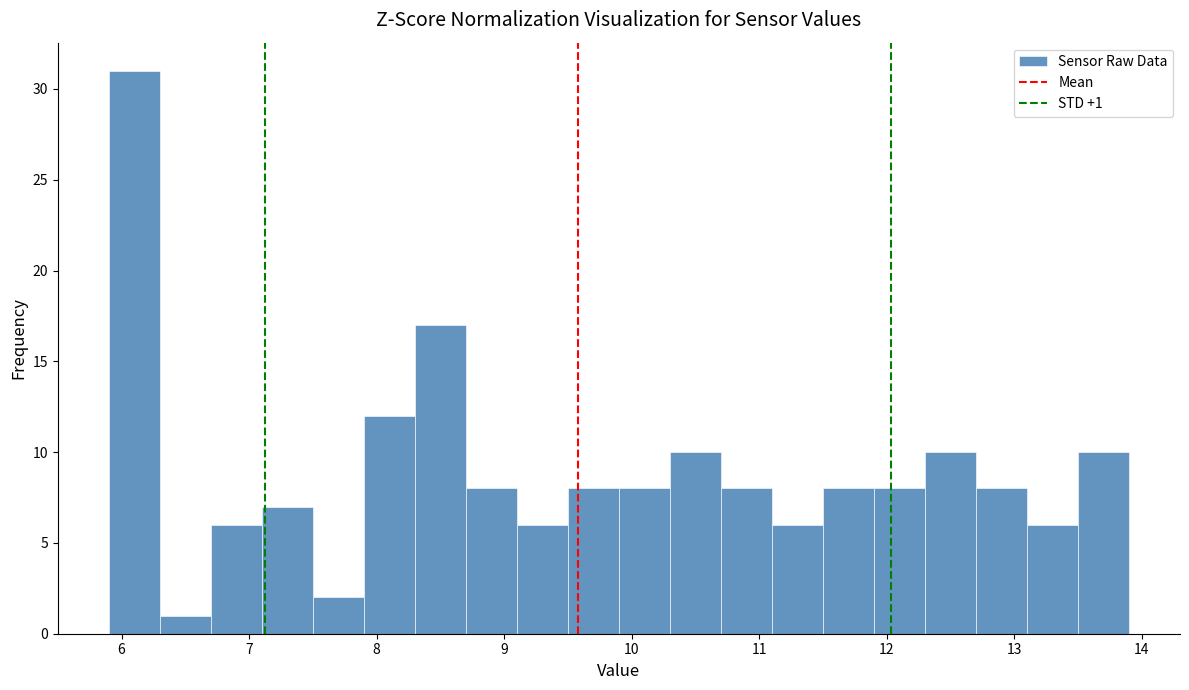

Which range on the x-axis has the tallest bar?

5.9 to 6.3